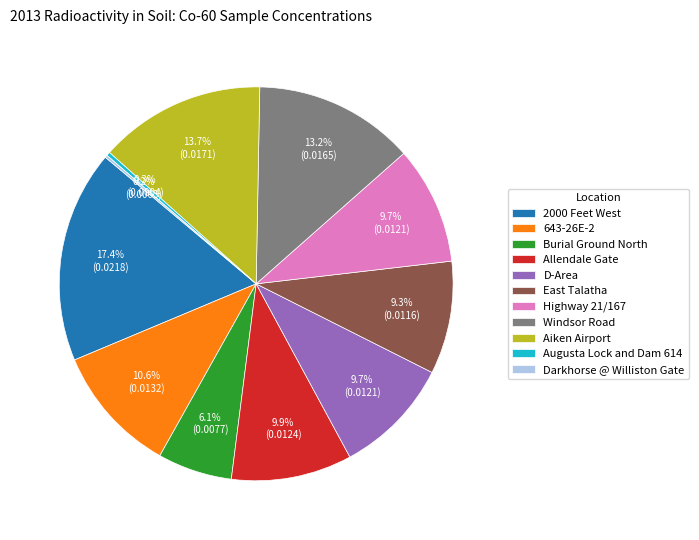

The Augusta Lock and Dam 614 slice represents 0% of the pie. True or false?

True